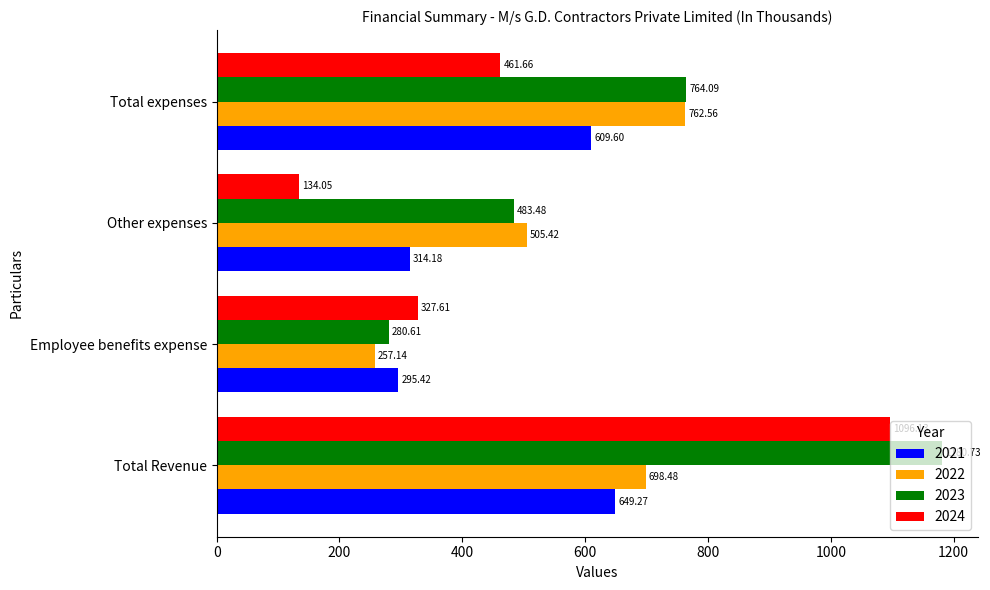

Which series has the largest range (max minus min)?

2024